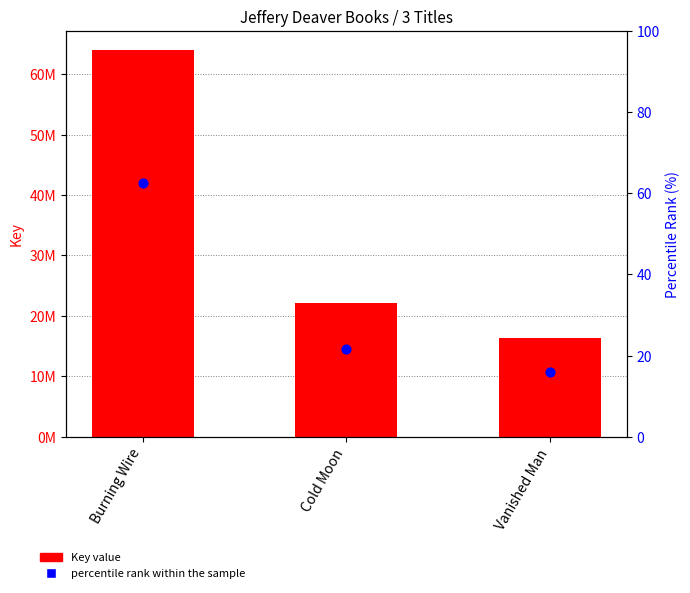

What are all the series names shown in the legend?

Key value, percentile rank within the sample